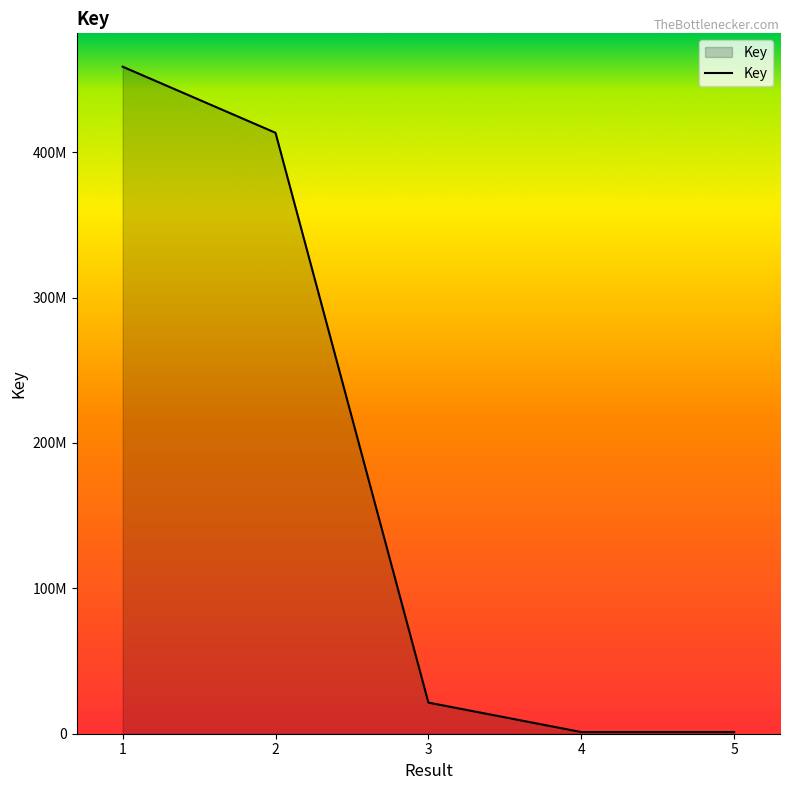

Reading right to left, transcribe all the data shown in this chart.

5=1159618	4=1159925	3=21410481	2=413316599	1=458780184